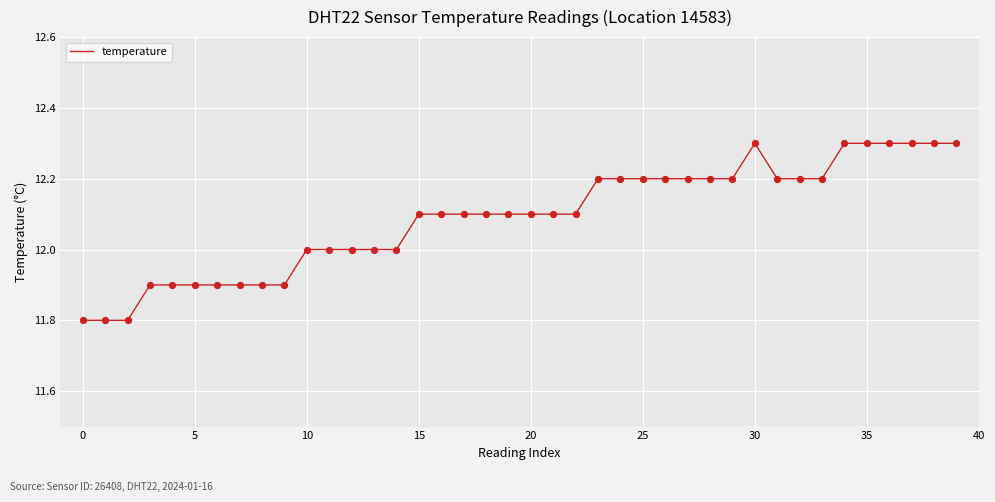

What is the difference between the maximum and minimum values?

0.5